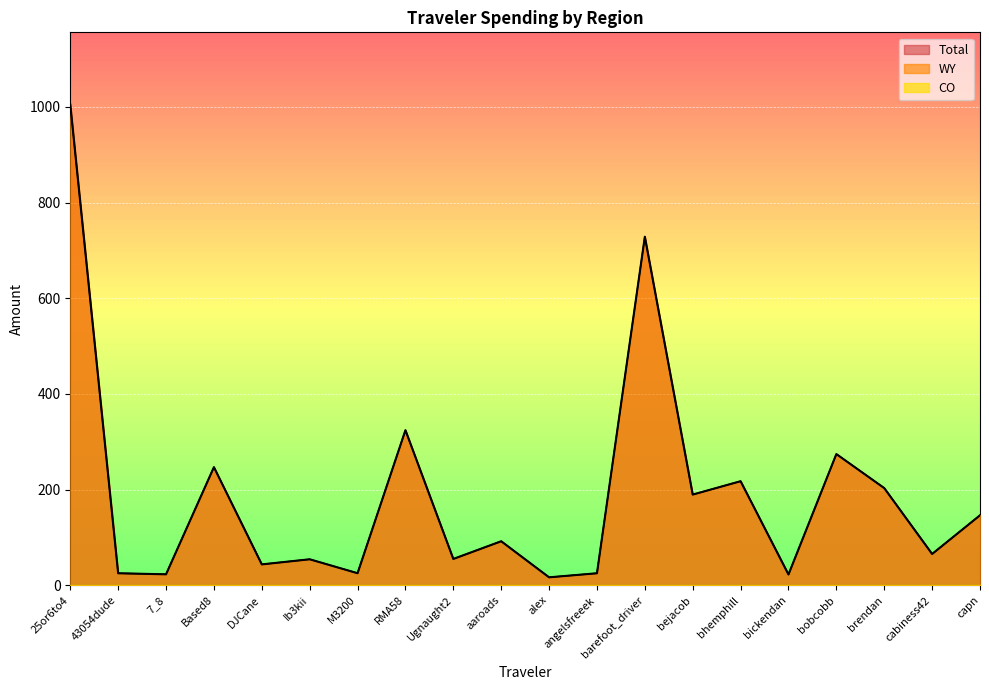

What position from the left is bickendan?

16